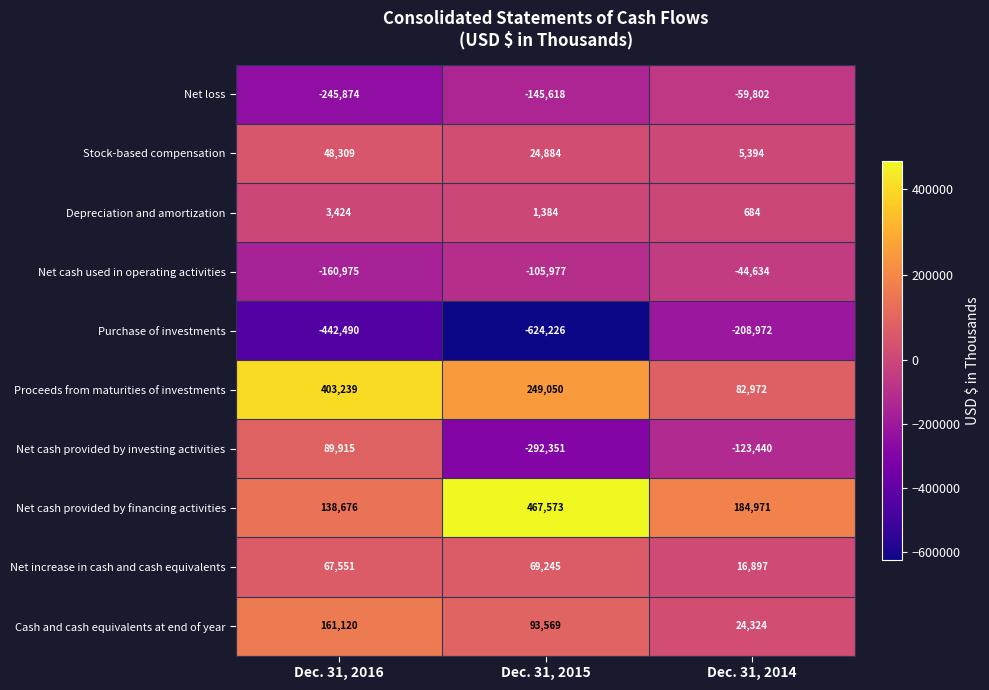

At which category does the chart reach its minimum across all series?

Dec. 31, 2015